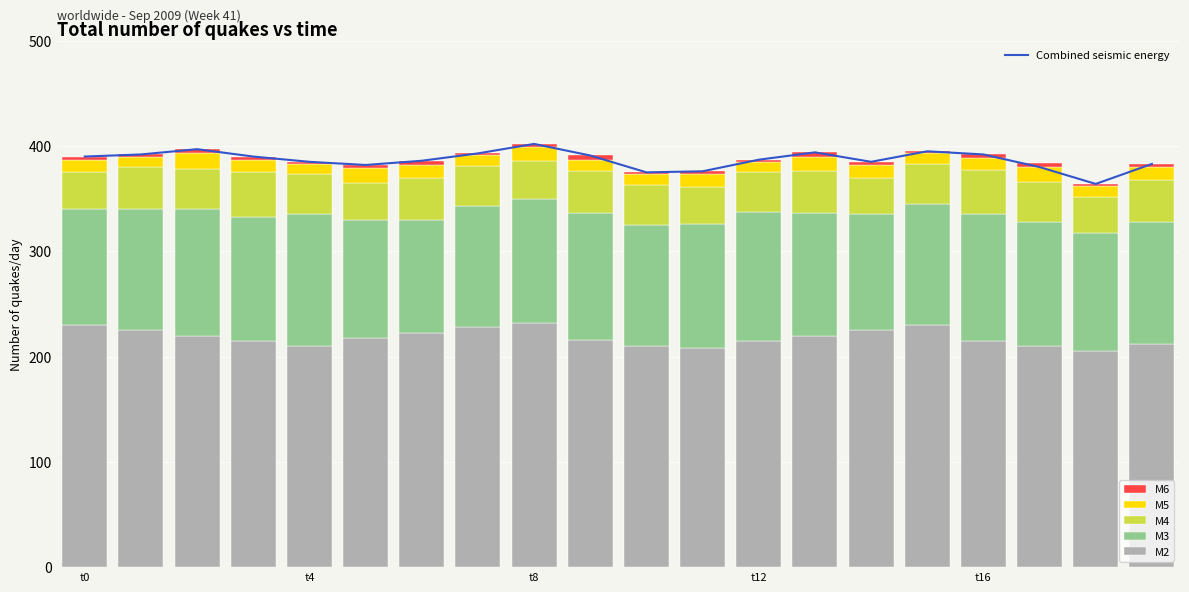

What is the sum of the Combined seismic energy values at 10 and 16?

767